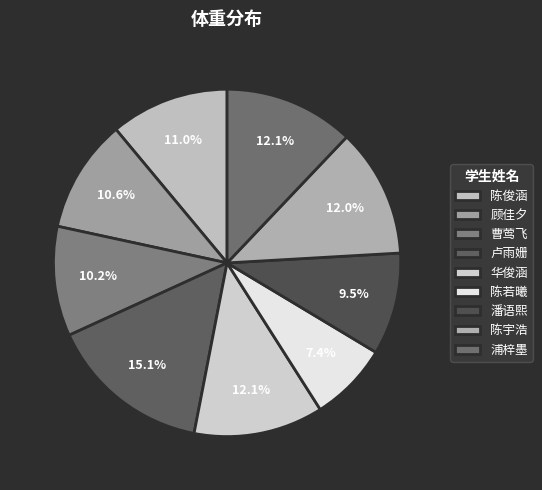

Is there any slice that represents more than half of the pie?

No